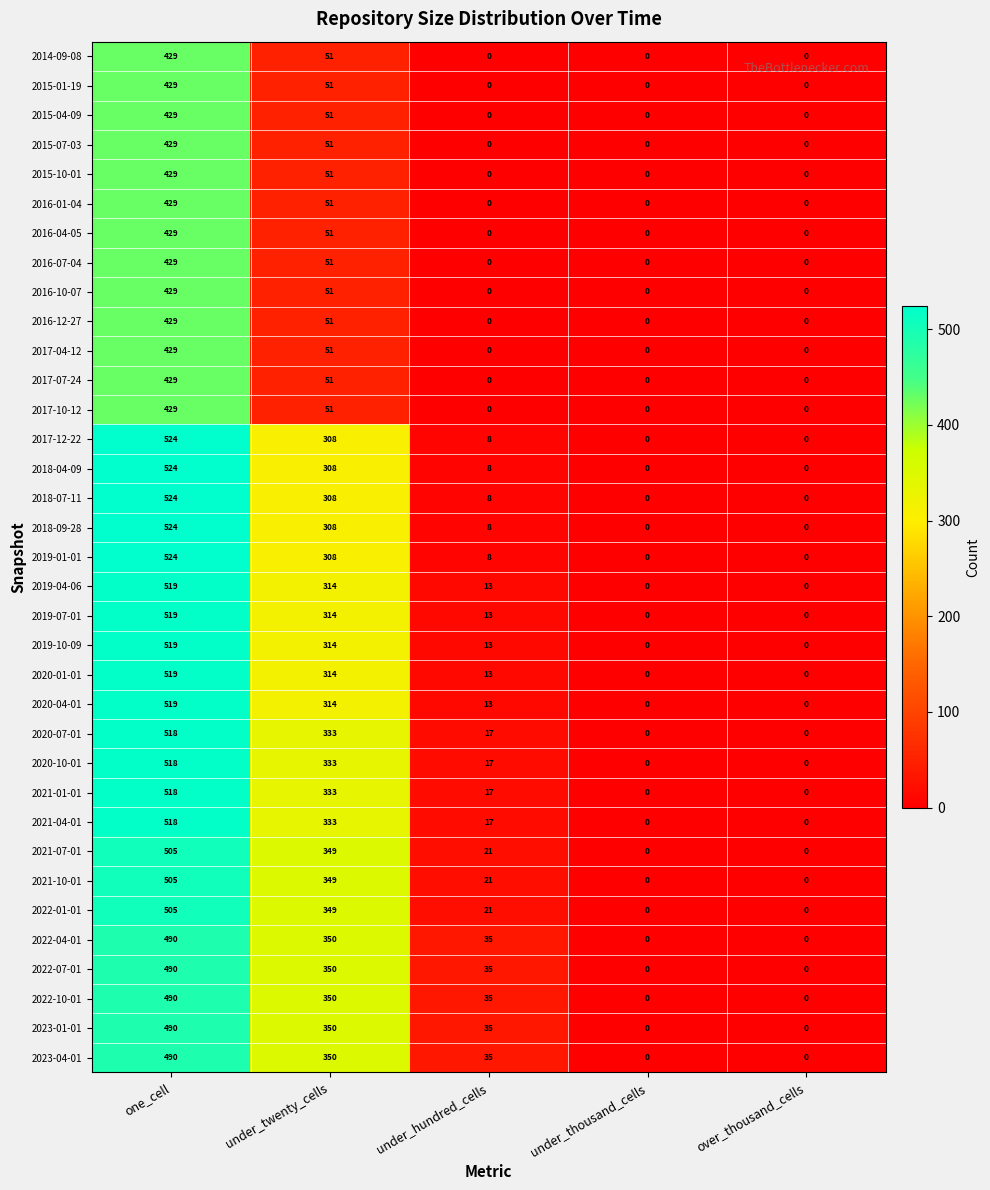

What is the maximum value for 2022-07-01?

490